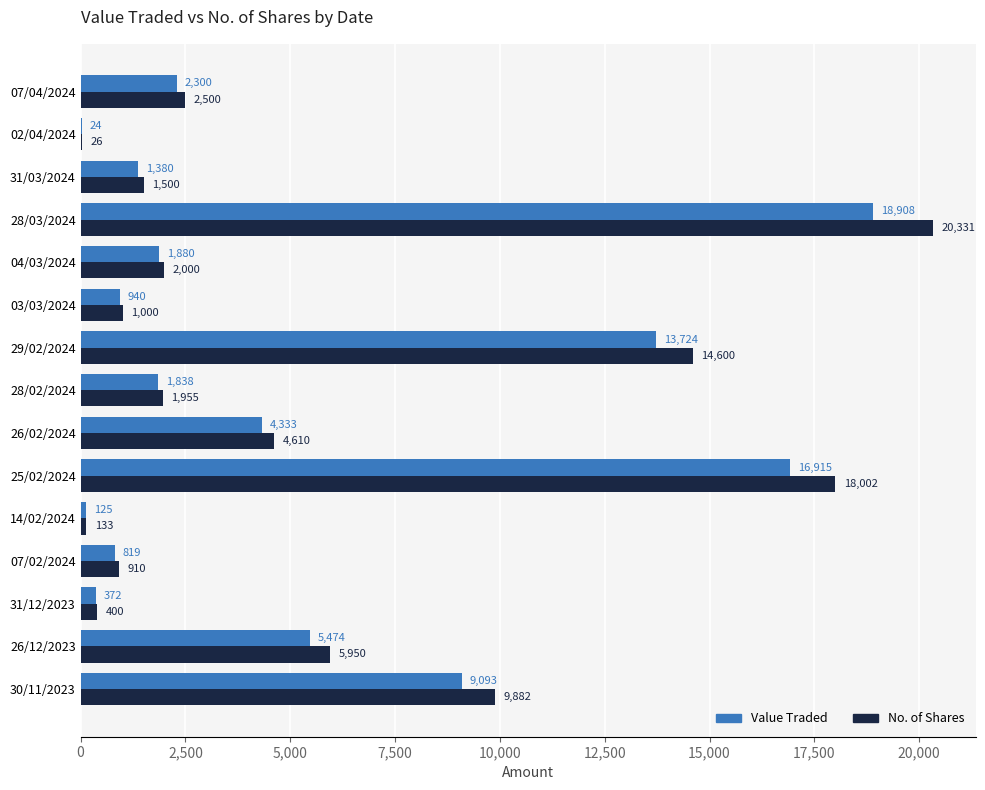

Which series has the largest total across all categories?

No. of Shares